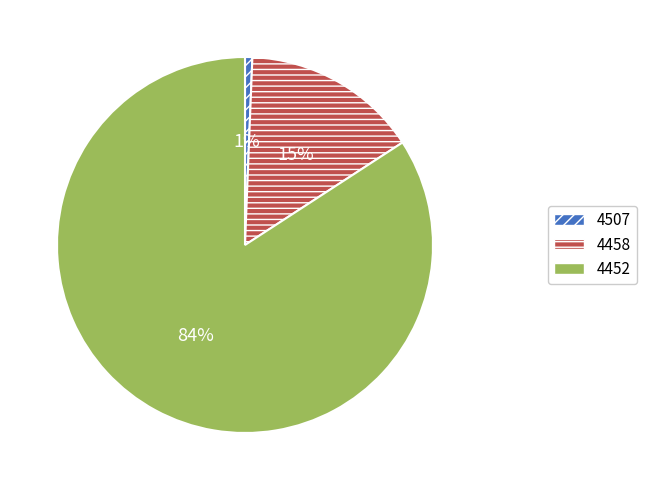

To the nearest percent, what is the combined percentage of 4458 and 4507?

16%